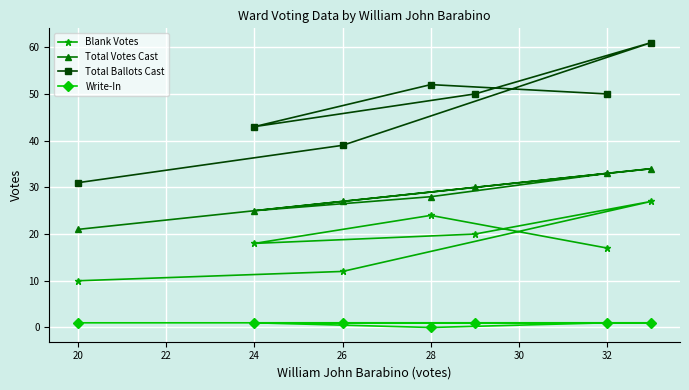

What is the difference between the second highest and second lowest values in the Total Ballots Cast series?

13